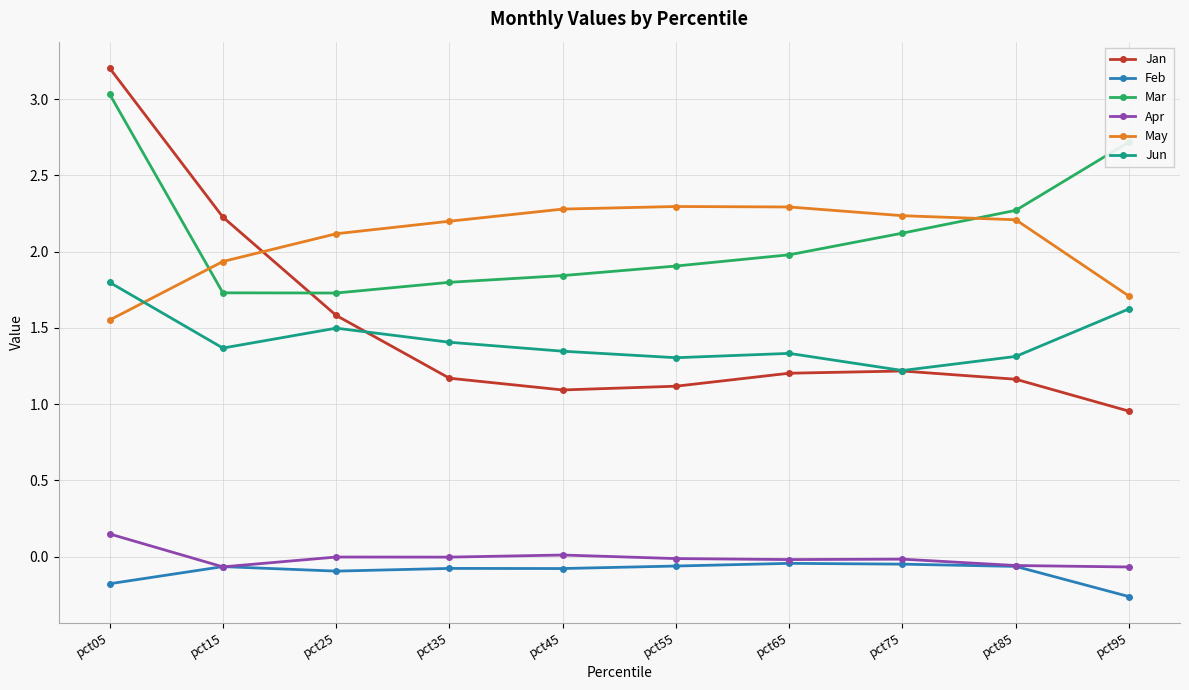

Rank the series by their maximum value, from highest to lowest.

Jan, Mar, May, Jun, Apr, Feb